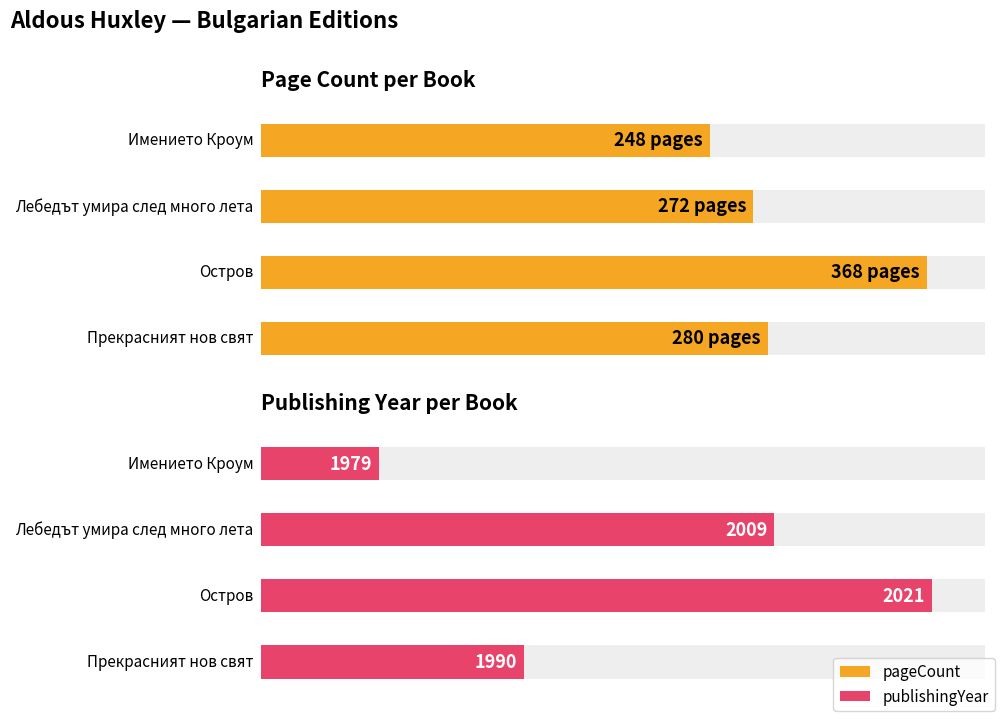

How many data points in pageCount are above 280?

1